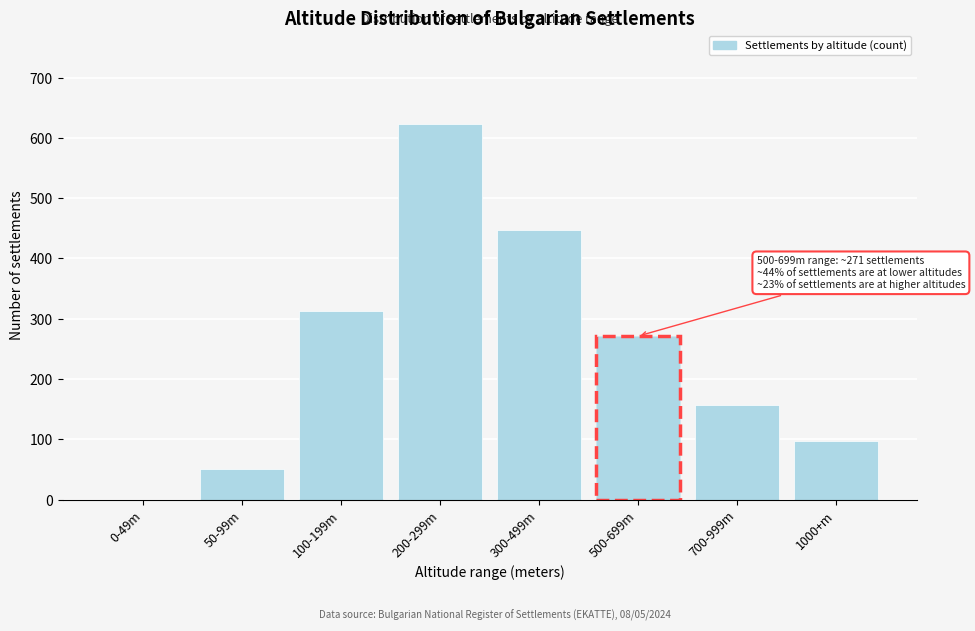

Reading right to left, what are all the values shown in this chart?

1000+m=97	700-999m=156	500-699m=271	300-499m=447	200-299m=623	100-199m=312	50-99m=51	0-49m=0